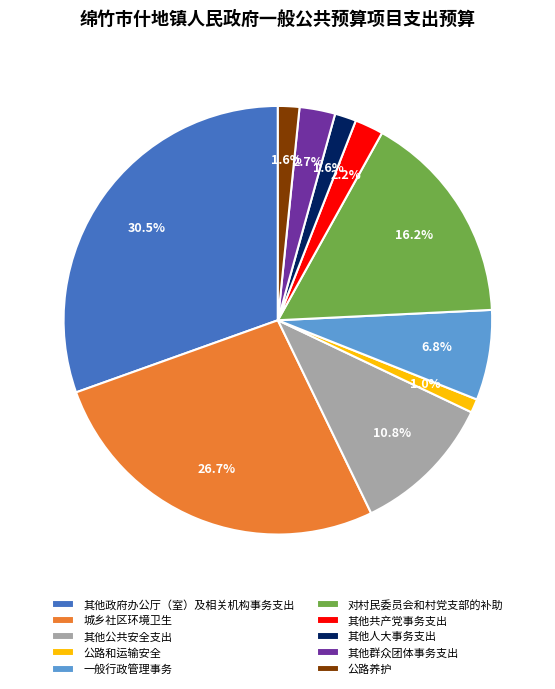

What is the ratio of the value at 一般行政管理事务 to the value at 公路养护?

4.2